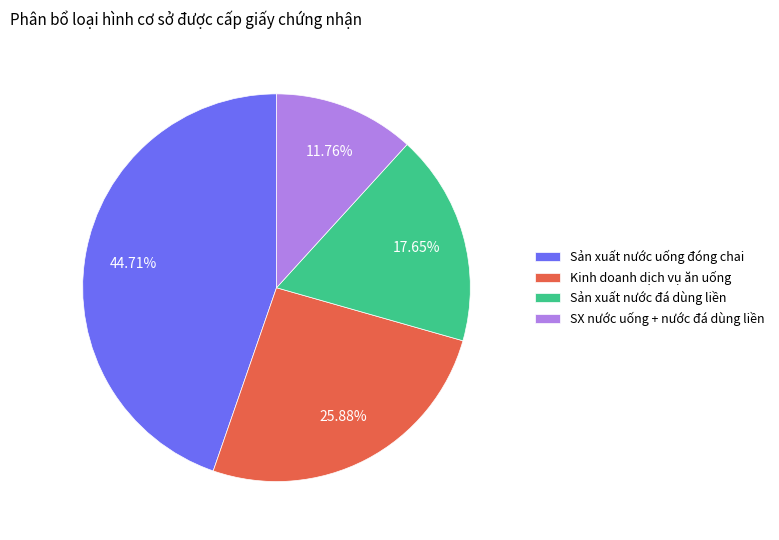

To the nearest percent, what is the difference between the largest and smallest slice percentages?

33%